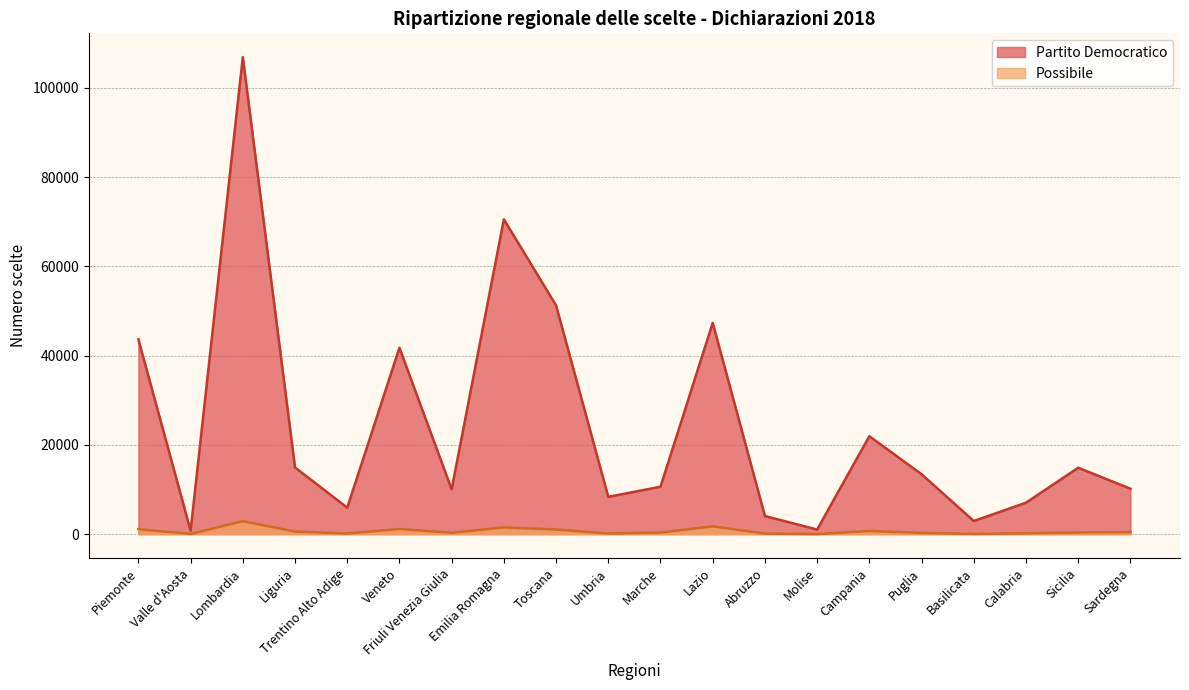

At which category does Possibile reach its first local valley?

Valle d'Aosta